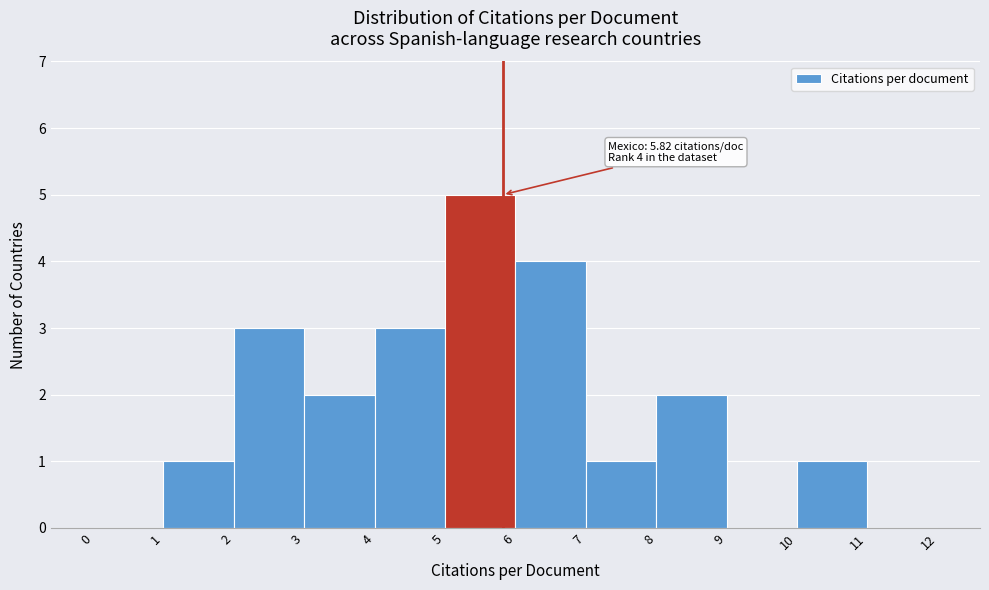

Over which range of the x-axis is the bar tallest?

5 to 6